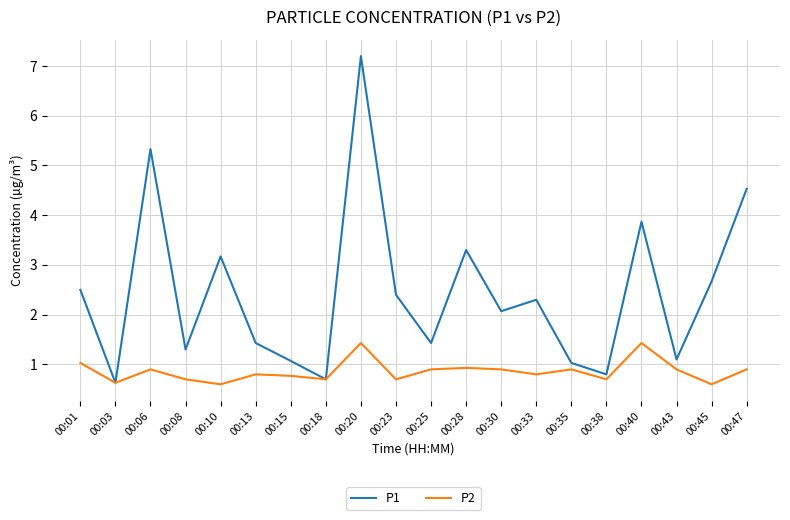

In P2, how many points are lower than both neighbors (excluding endpoints)?

7